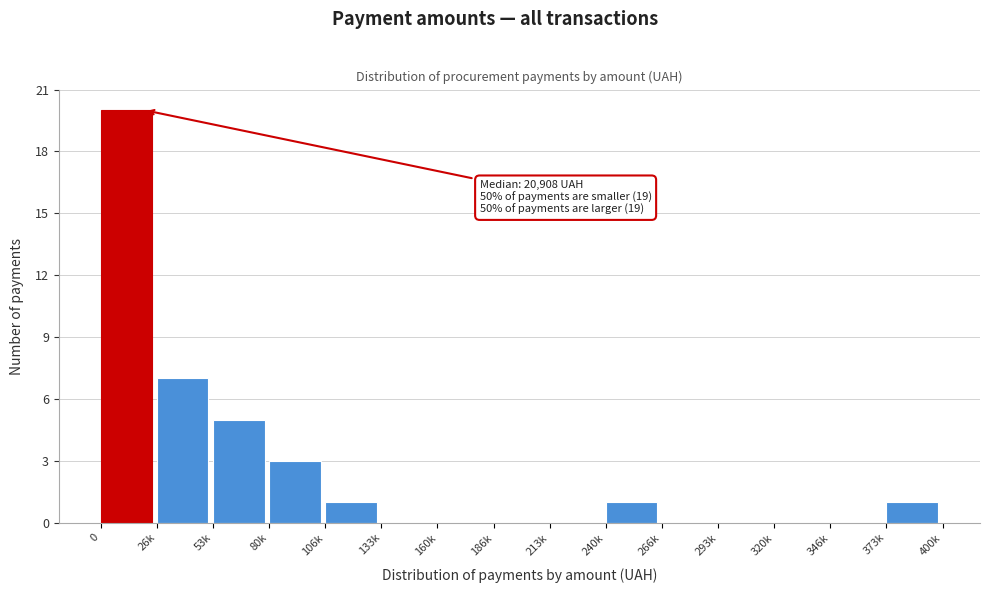

Reading right to left, transcribe all the data shown in this chart.

373k=1	346k=0	320k=0	293k=0	266k=0	240k=1	213k=0	186k=0	160k=0	133k=0	106k=1	80k=3	53k=5	26k=7	0=20